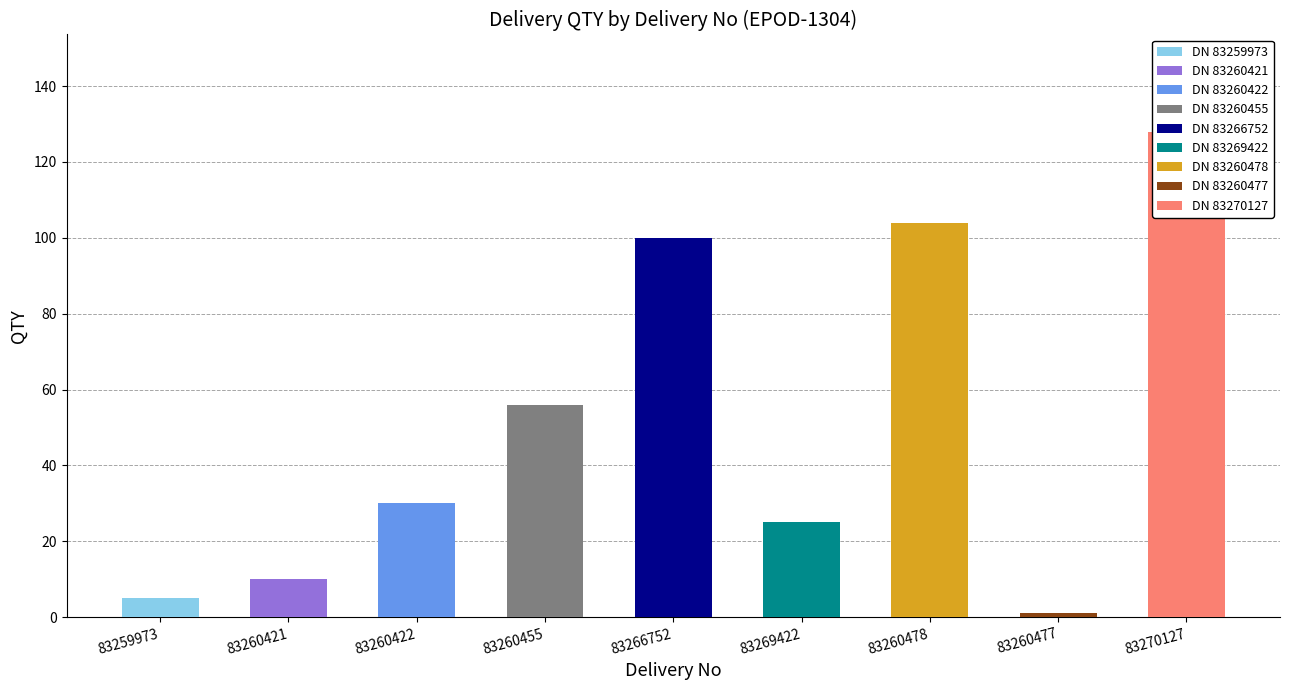

Which category has the lowest value across all series?

83260477